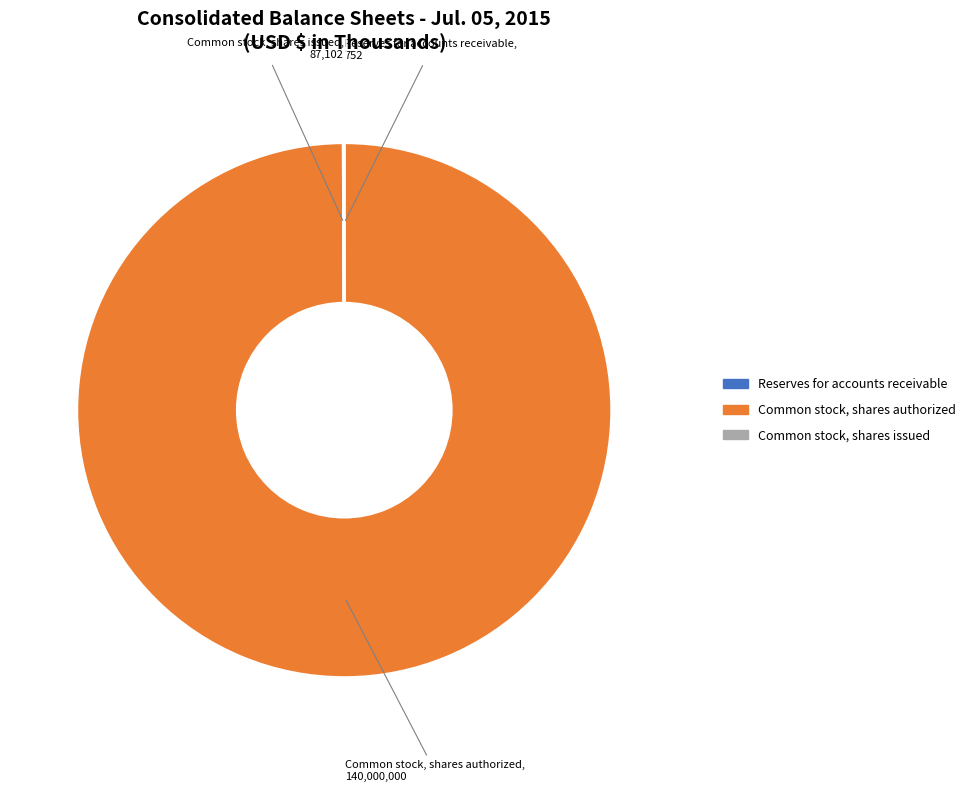

Is there a majority slice in this chart?

Yes